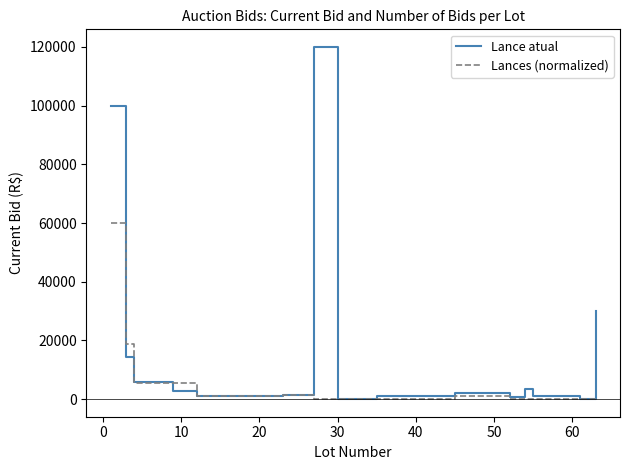

What are all the series names shown in the legend?

Lance atual, Lances (normalized)